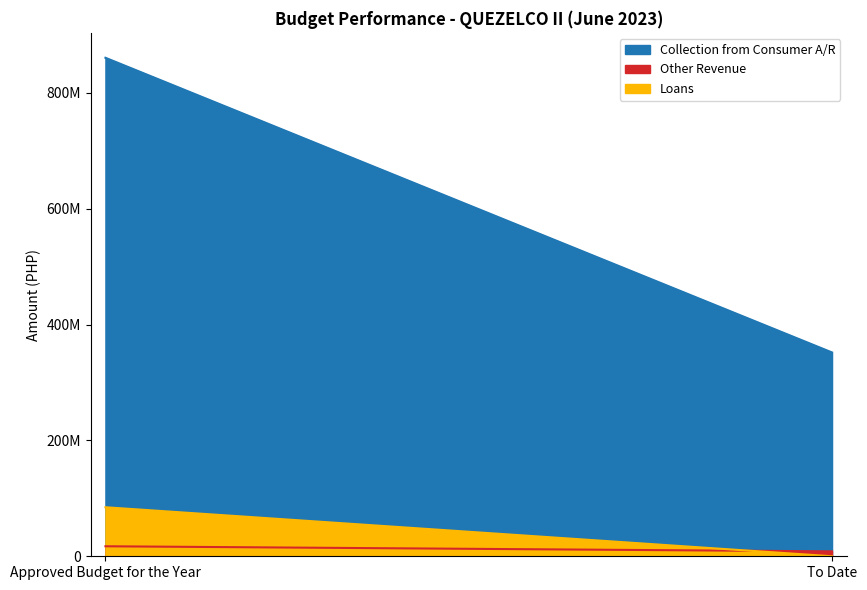

Reading left to right, list all the values displayed in this chart.

Collection from Consumer A/R: 860388558.0	351775547.4
Other Revenue: 17270455.0	8518567.2
Loans: 84621903.0	0.0